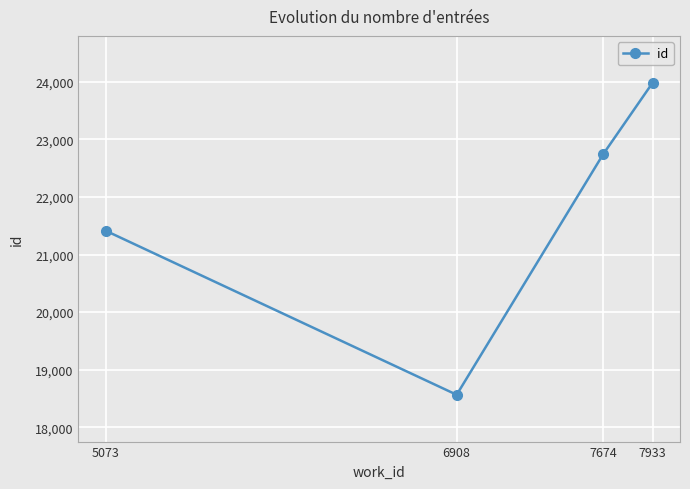

What is the average value?

21675.9